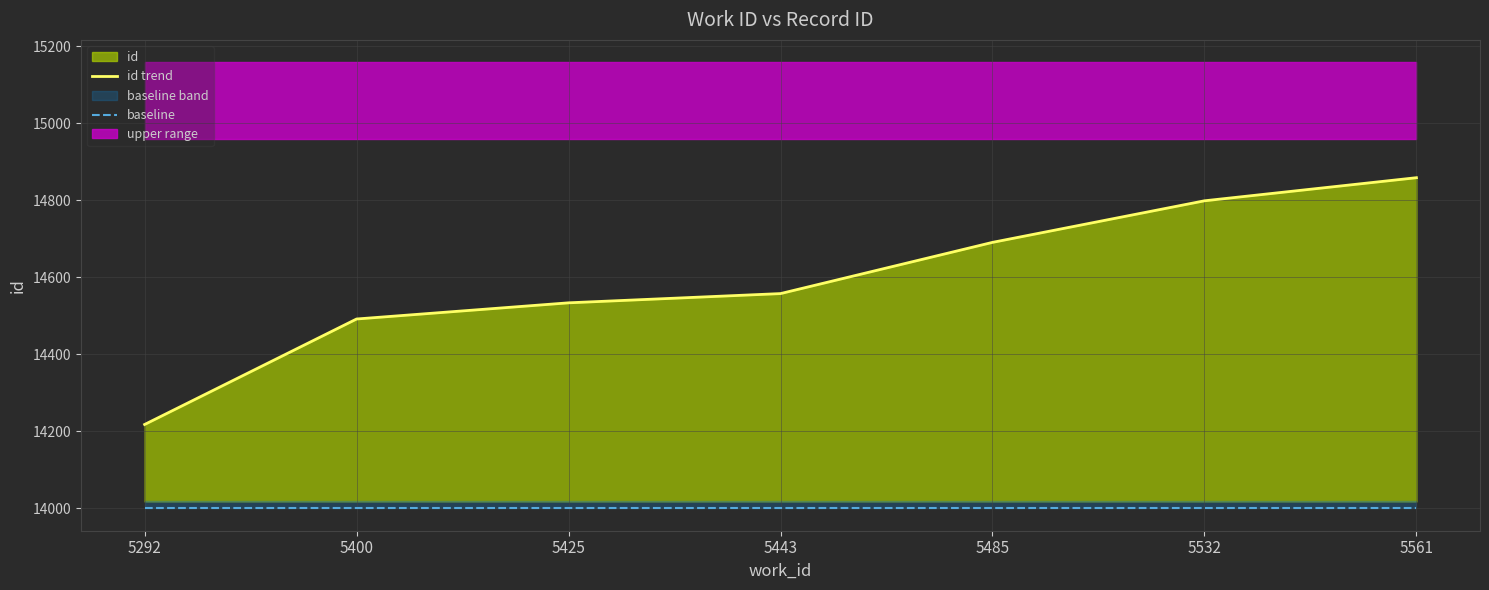

Which series has the widest spread of values?

id trend